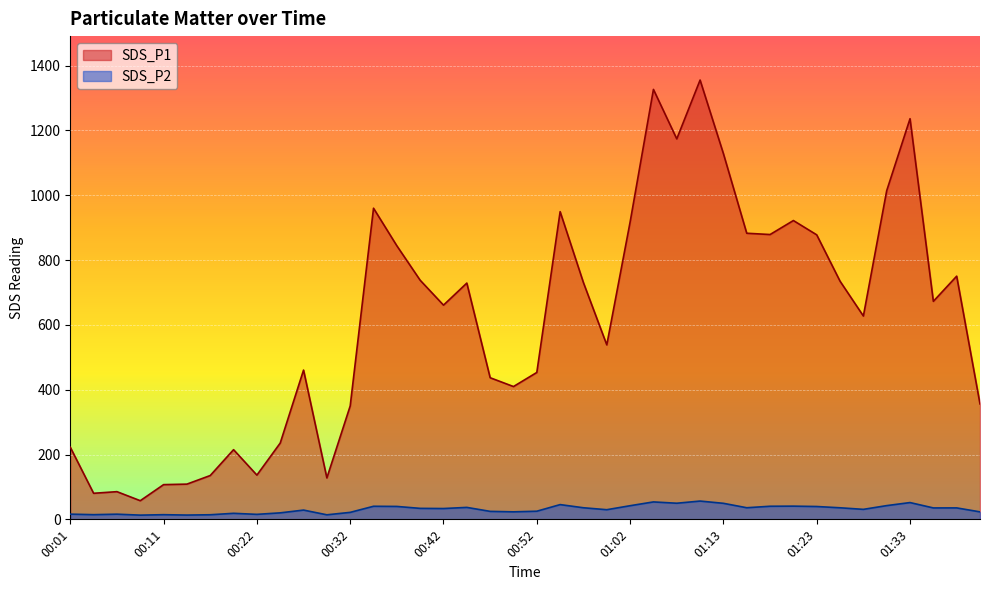

True or false: SDS_P2 and SDS_P1 cross at least once.

False